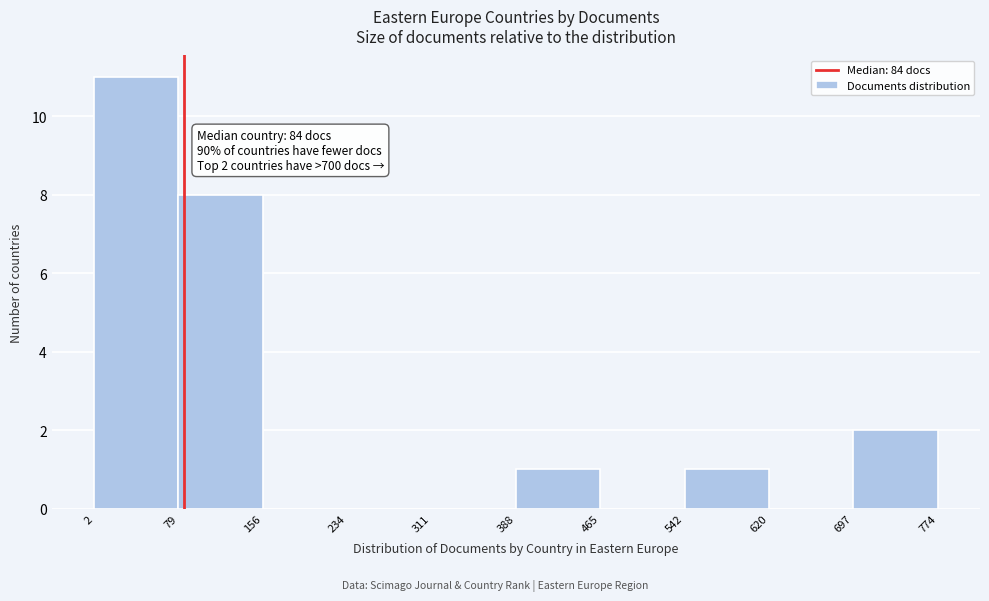

Which range on the x-axis has the tallest bar?

2 to 79